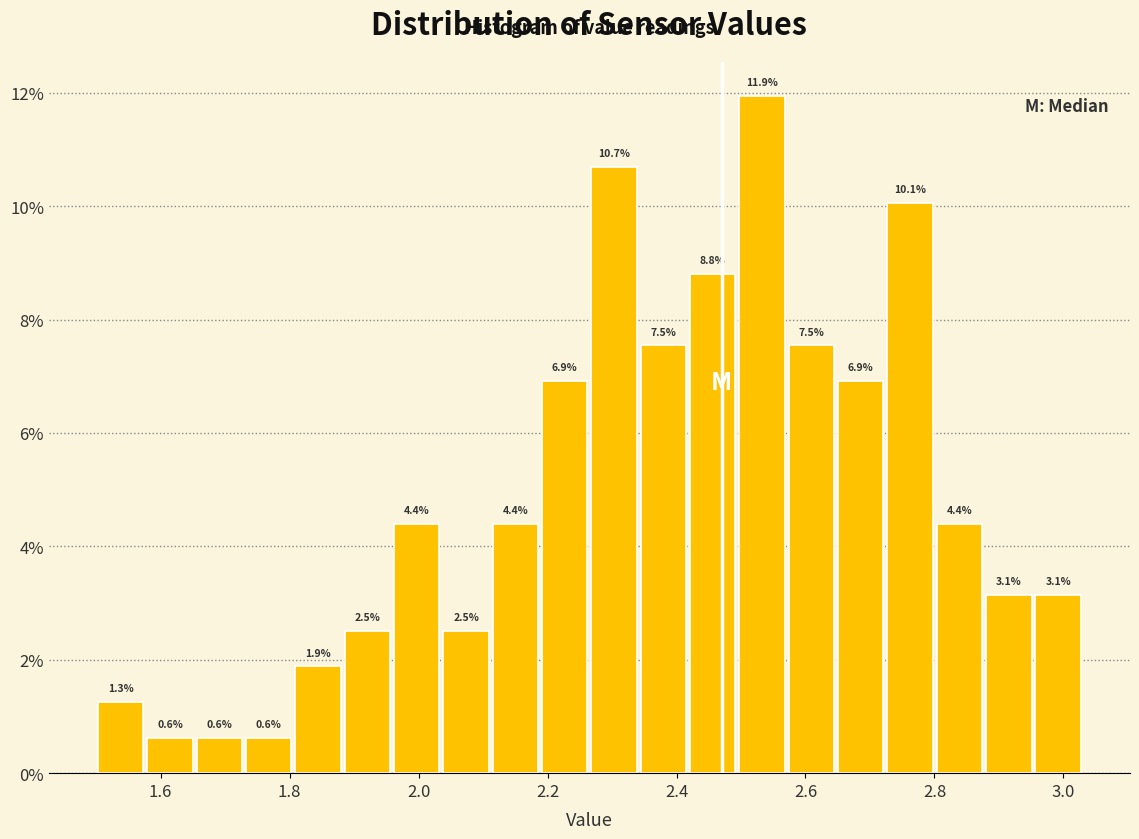

Around what value on the x-axis is the tallest bar? Give the approximate position of its centre, as read against the axis.

2.54